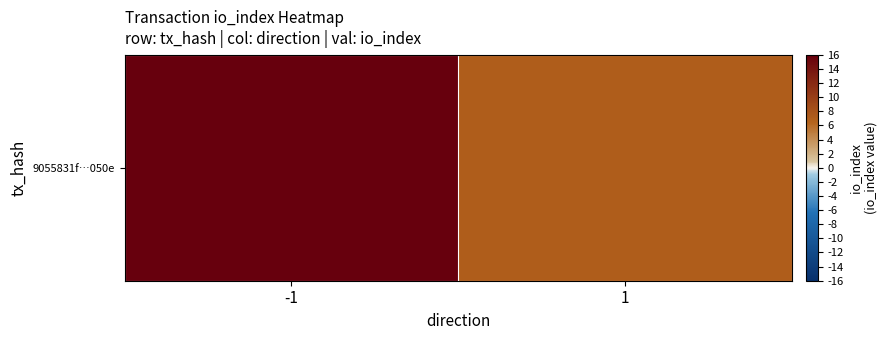

True or false: the data shows 4 at 1.

False